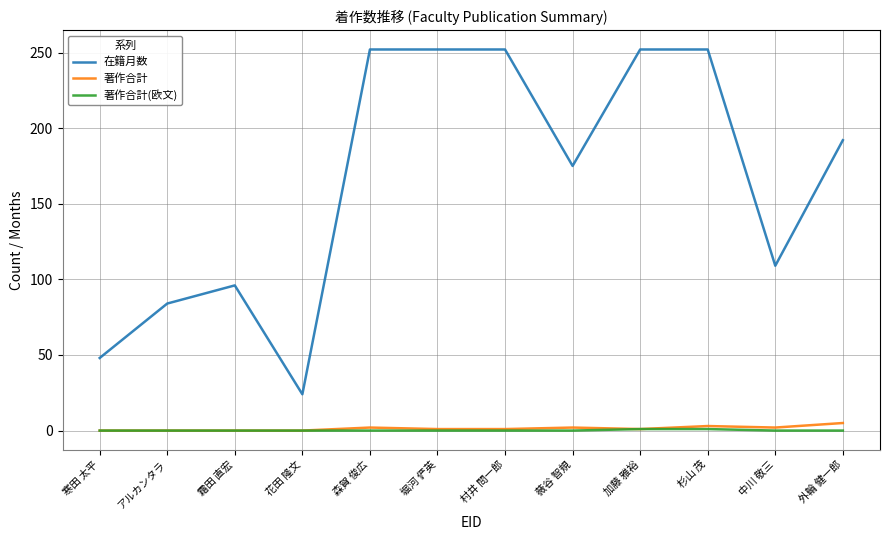

What is the greatest value displayed?

252